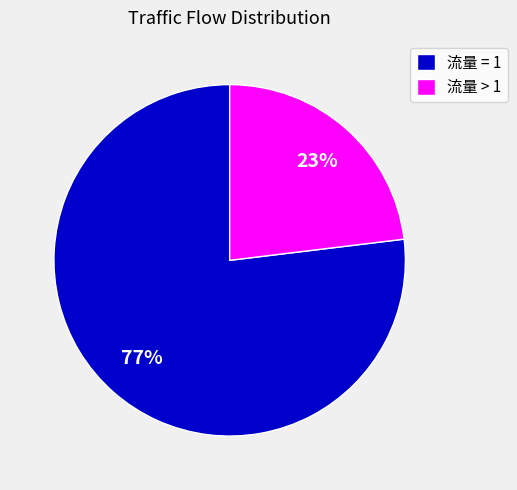

How many segments does this pie chart have?

2